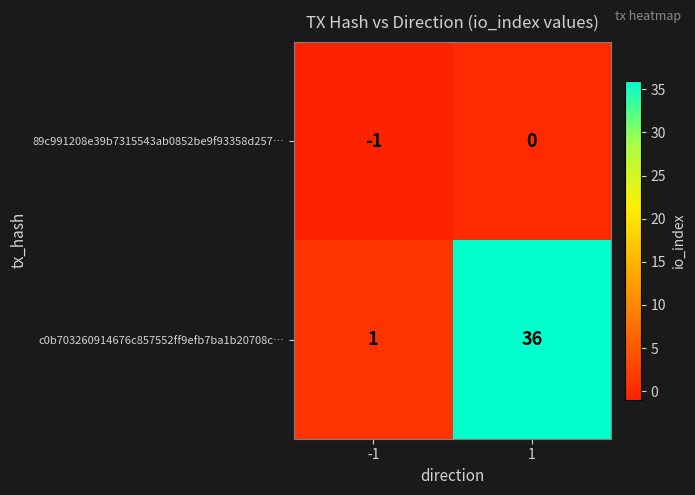

What is the difference between the maximum and minimum values in the c0b703260914676c857552ff9efb7ba1b20708c… series?

35